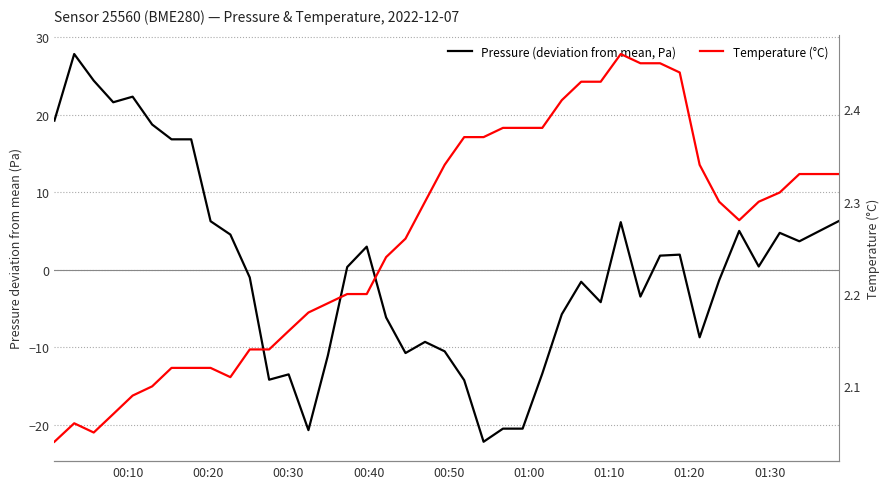

What is the value of the Pressure (deviation from mean, Pa) point at the 5th from the left?

22.3